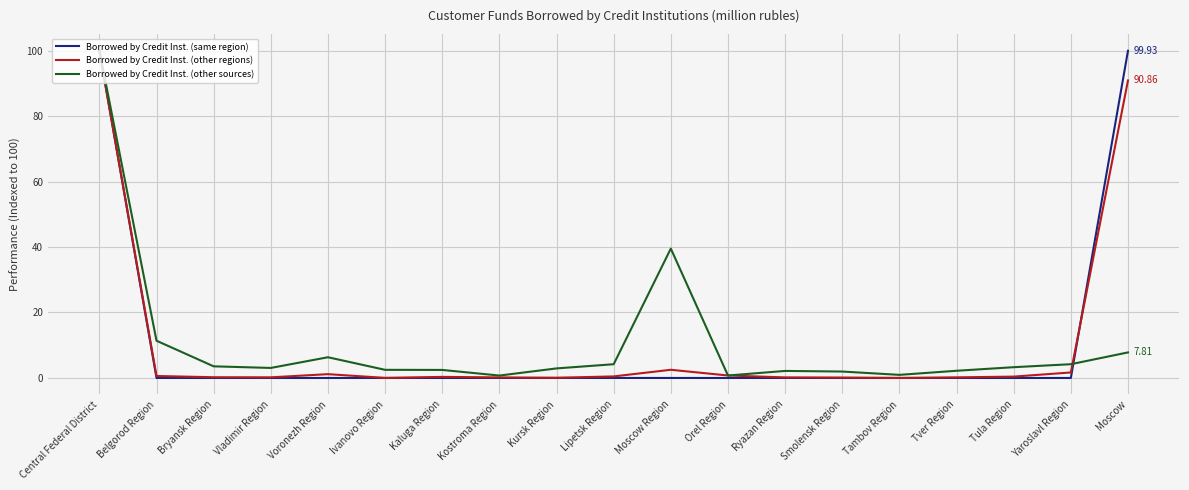

What is the sum of all Borrowed by Credit Inst. (other sources) values?

200.0